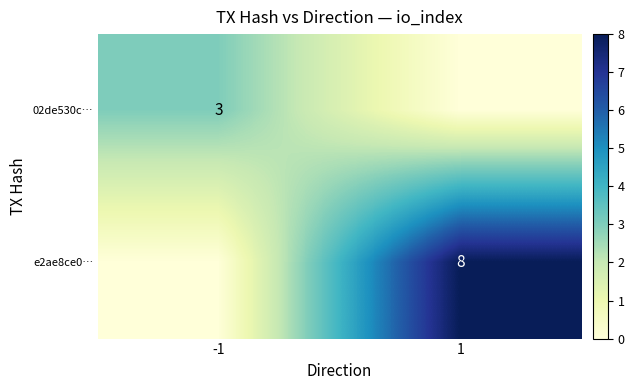

Is the value of e2ae8ce0… at 1 greater than the value of 02de530c… at -1?

Yes